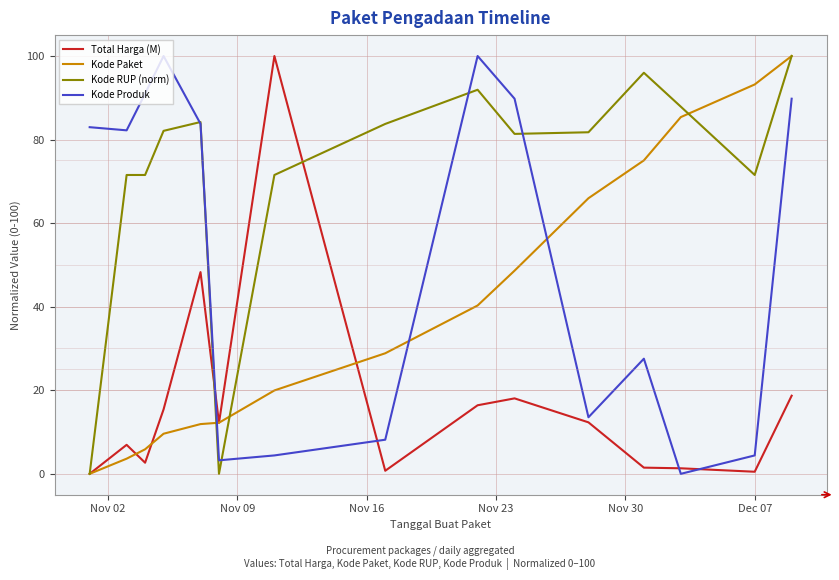

What is the maximum value shown in the chart?

100.0